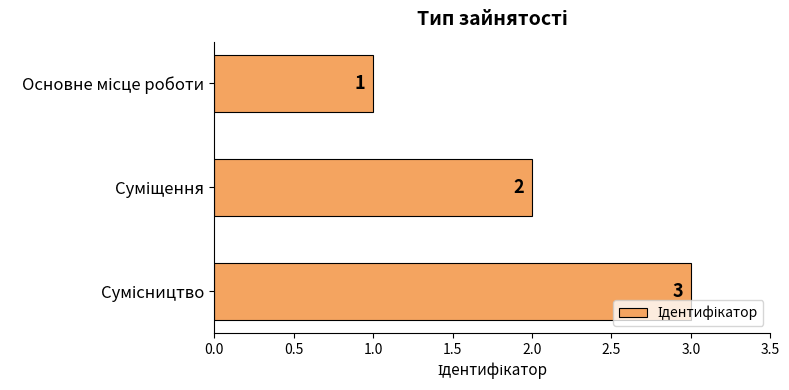

What is the value of the 1st bar from the top?

1